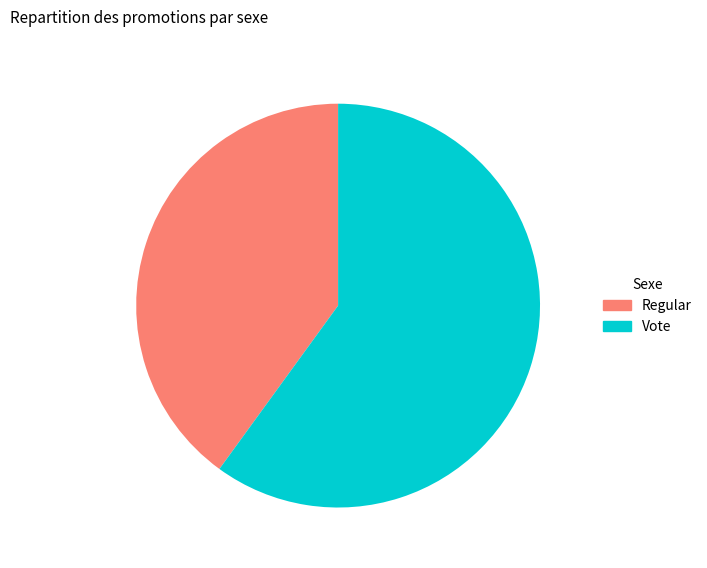

Is it true that Regular is 40% of the pie?

True